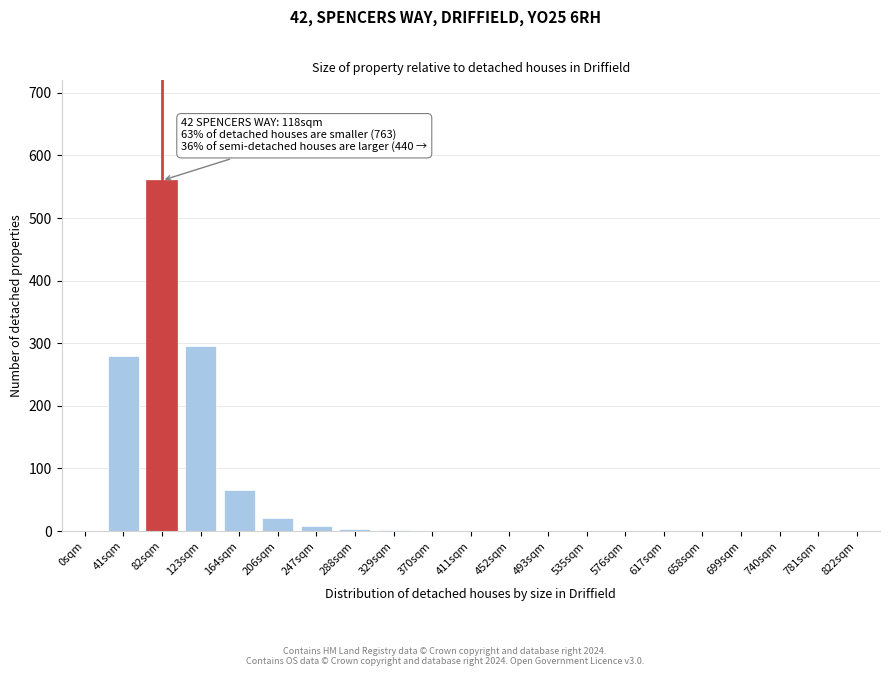

Between 740sqm and 41sqm, which is larger?

41sqm